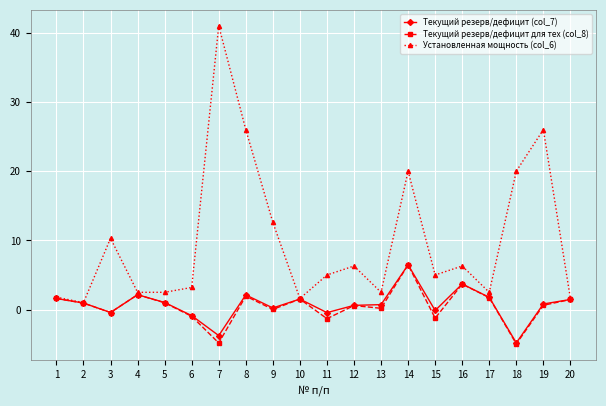

True or false: Текущий резерв/дефицит (col_7) has more than 2 points higher than both neighbors.

True